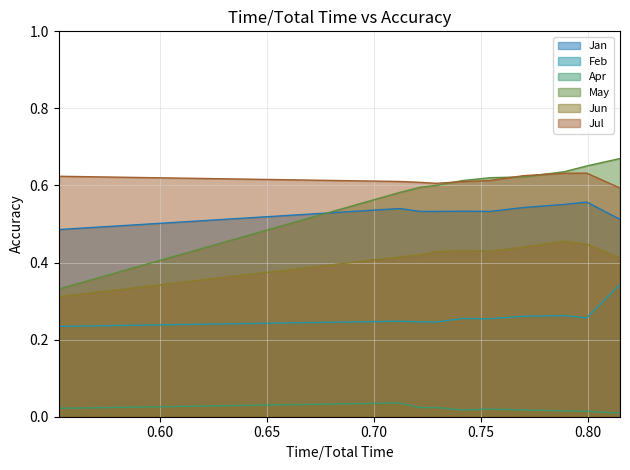

True or false: Feb and Jul intersect in this chart.

False